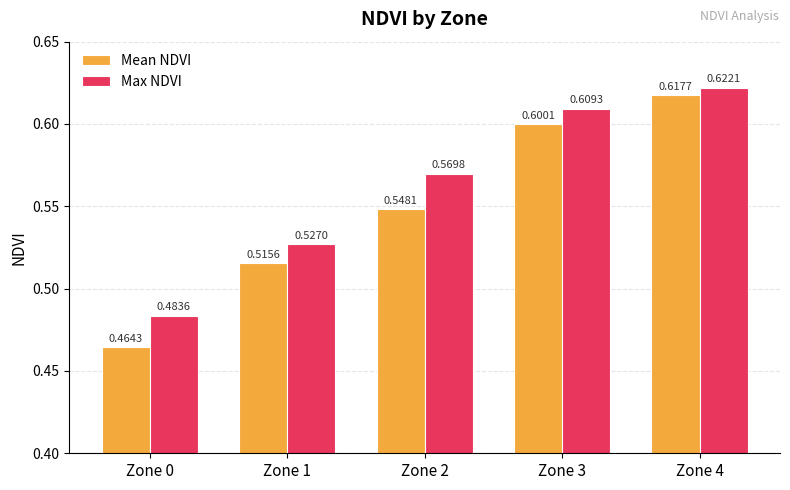

What is the sum of all Max NDVI values?

2.8